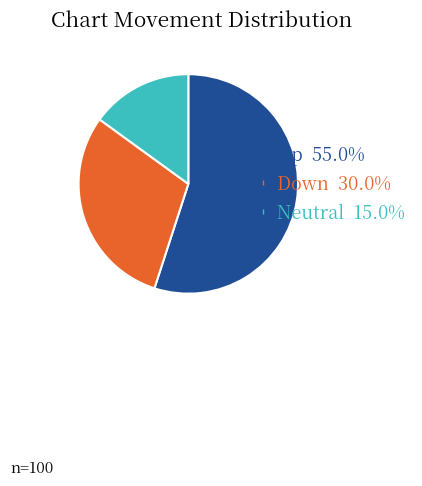

Is there any slice that represents more than half of the pie?

Yes